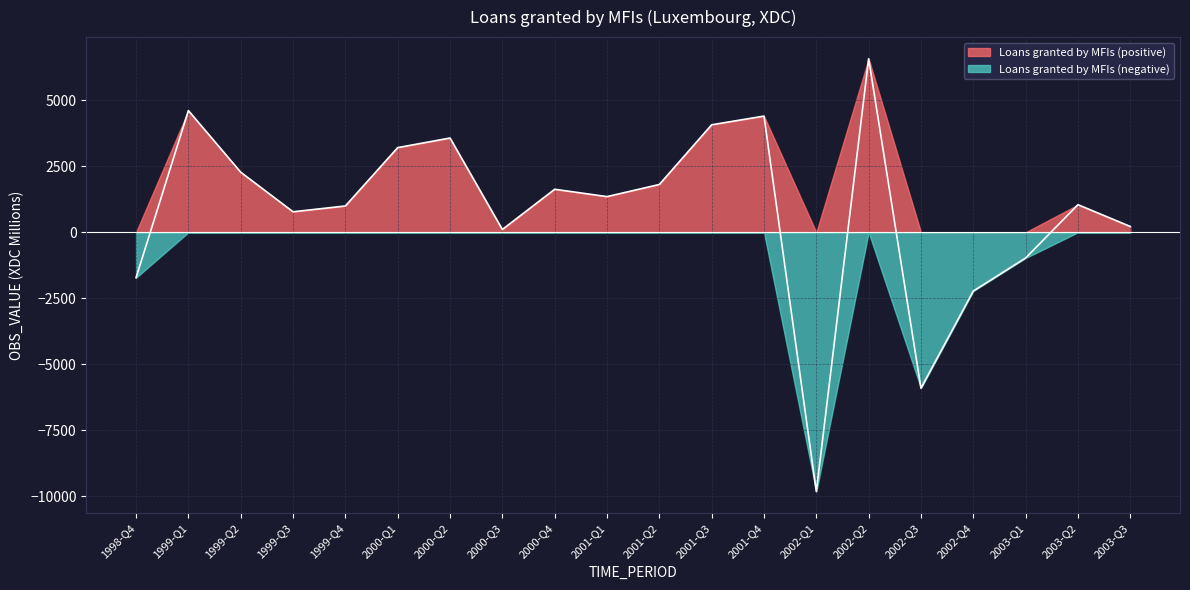

Reading left to right, list all the values displayed in this chart.

1998-Q4=-1720.4	1999-Q1=4613.0	1999-Q2=2277.4	1999-Q3=777.5	1999-Q4=997.5	2000-Q1=3209.2	2000-Q2=3572.4	2000-Q3=106.4	2000-Q4=1630.5	2001-Q1=1352.5	2001-Q2=1811.9	2001-Q3=4074.4	2001-Q4=4404.1	2002-Q1=-9824.0	2002-Q2=6577.3	2002-Q3=-5907.9	2002-Q4=-2226.4	2003-Q1=-973.3	2003-Q2=1046.2	2003-Q3=220.8